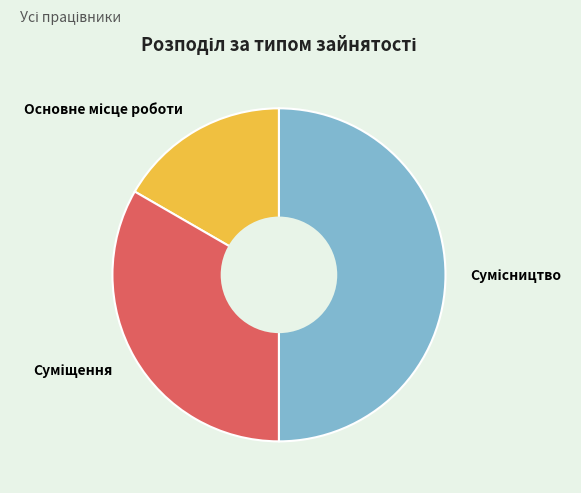

To the nearest percent, what is the difference between the largest and smallest slice percentages?

33%